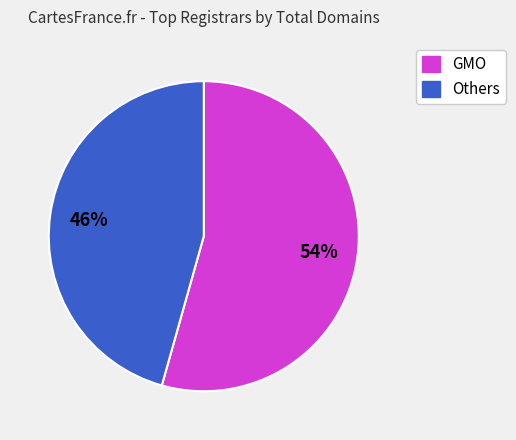

Does any single category account for the majority?

Yes